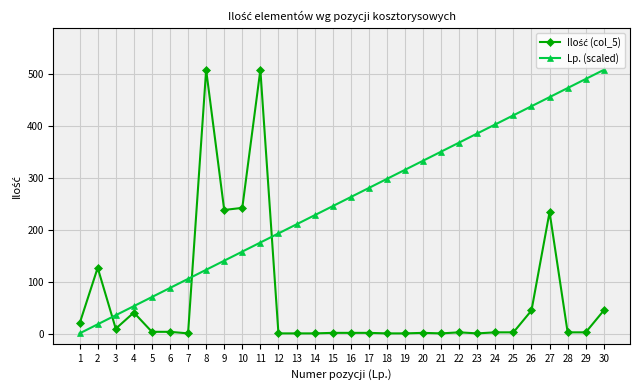

How many series are shown in this chart?

2